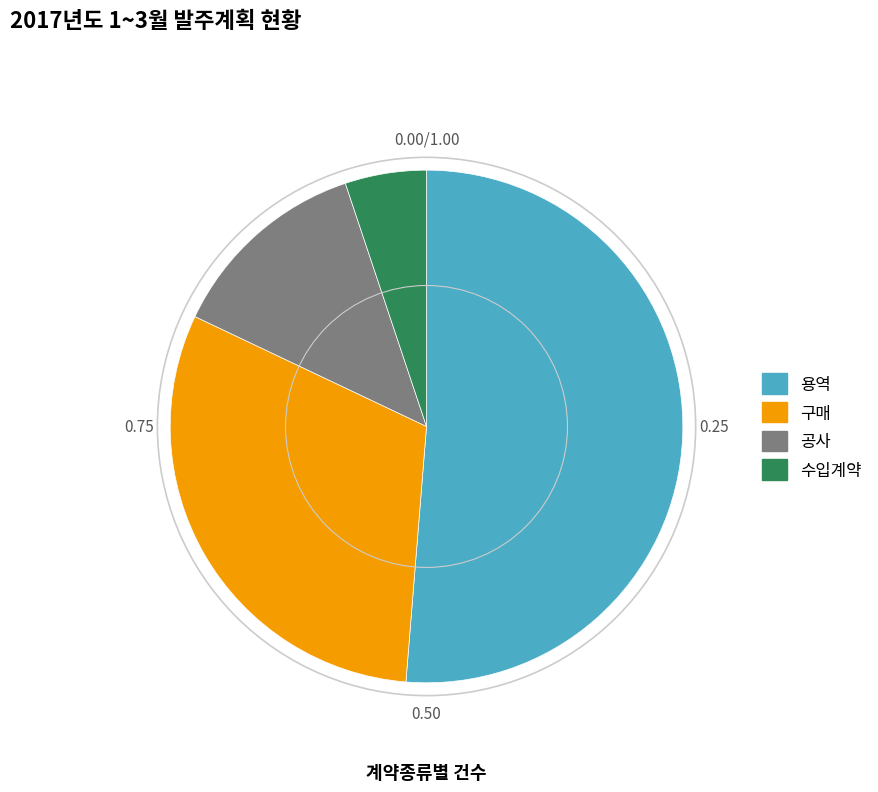

Which slice is the largest?

용역